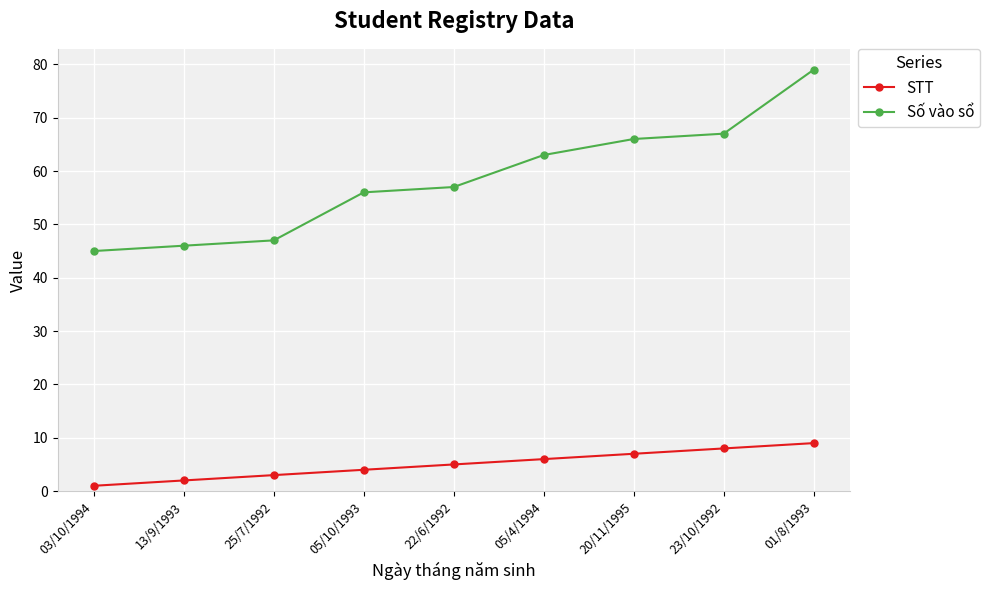

At which label does Số vào sổ reach its peak?

01/8/1993